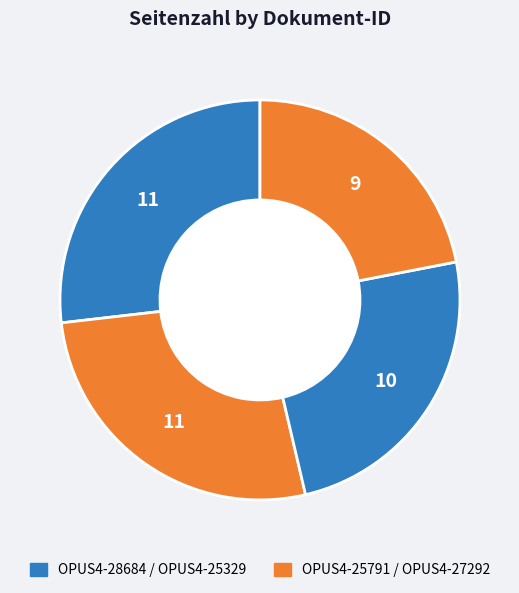

Count the number of slices in the pie.

4